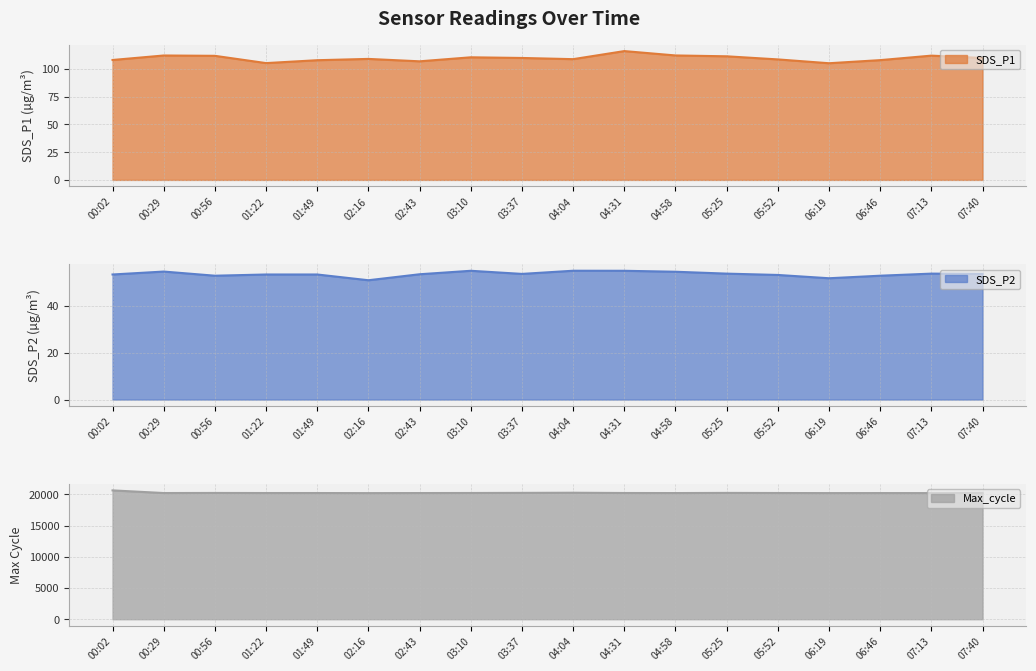

Does the chart have visible grid lines?

Yes